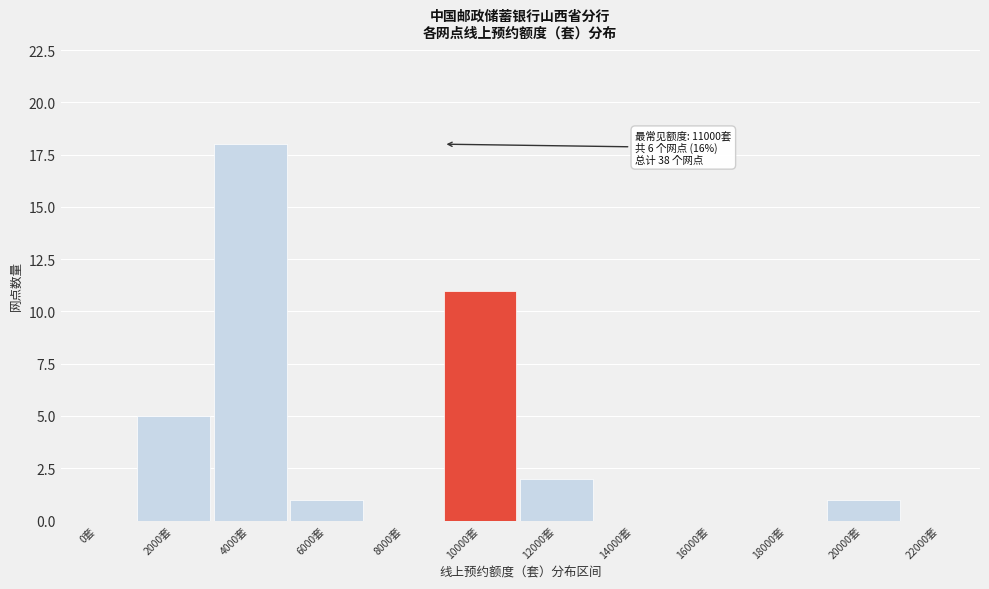

Reading left to right, transcribe all the data shown in this chart.

0套=0	2000套=5	4000套=18	6000套=1	8000套=0	10000套=11	12000套=2	14000套=0	16000套=0	18000套=0	20000套=1	22000套=0